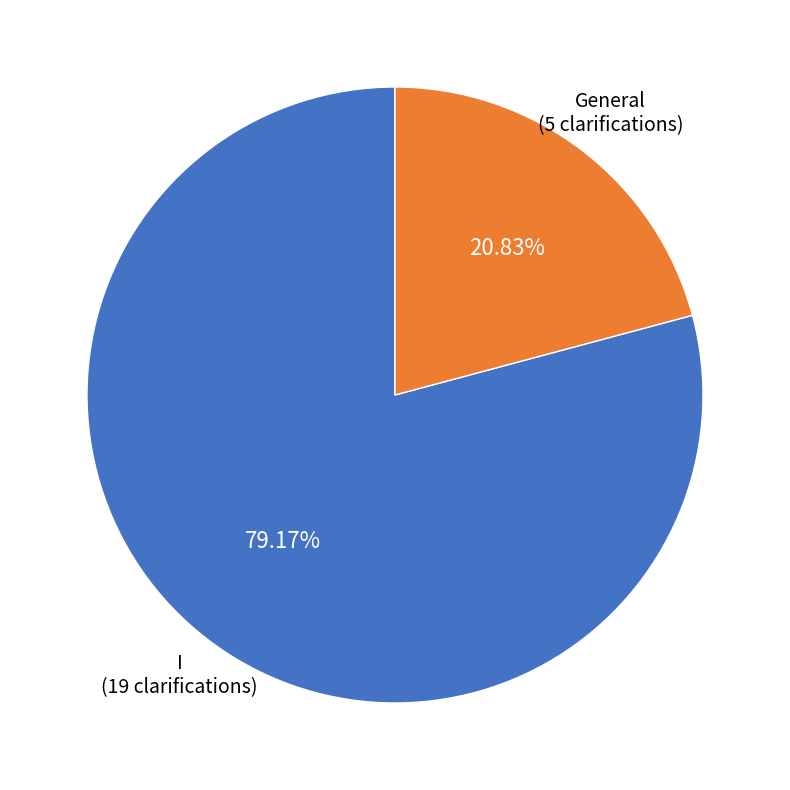

True or false: I accounts for 79% of the total.

True